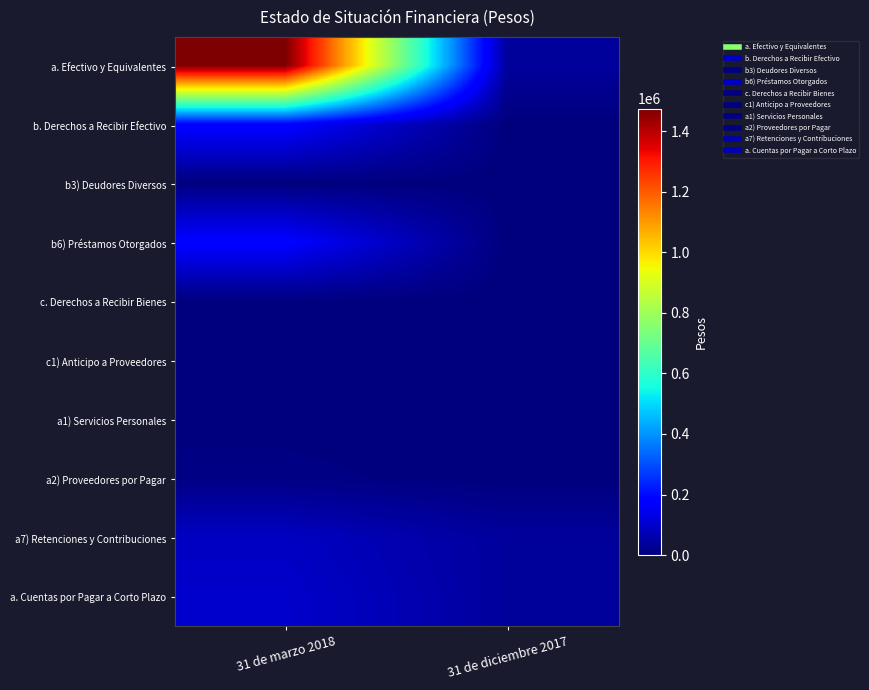

Which series has the widest spread of values?

a. Efectivo y Equivalentes